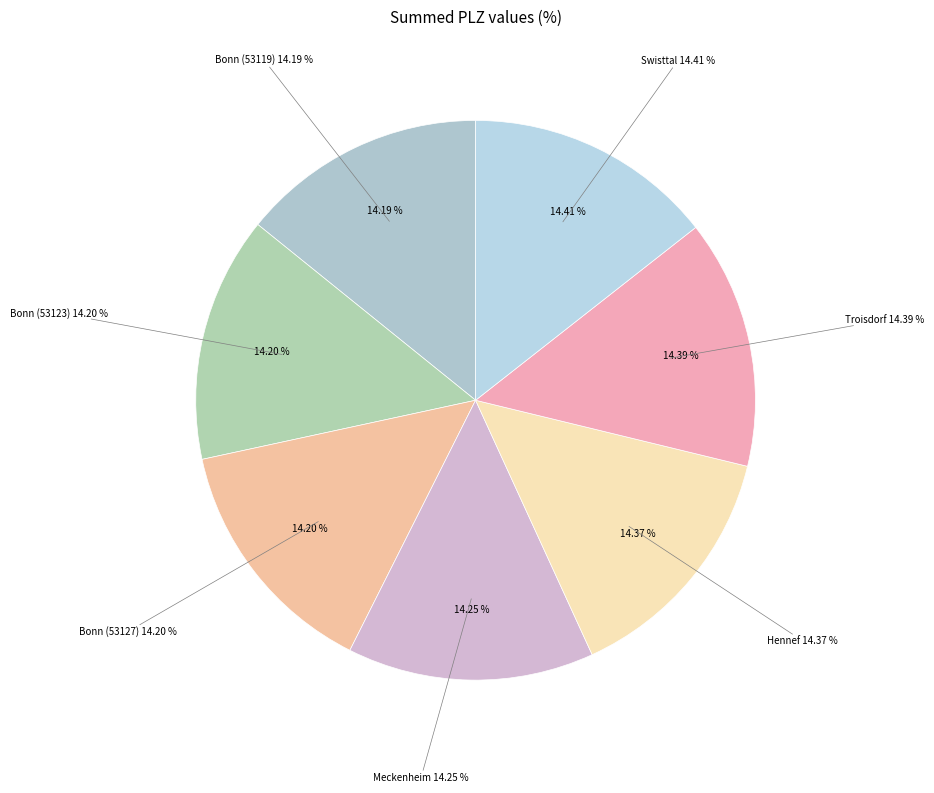

To the nearest percent, what percentage of the pie is Troisdorf?

14%